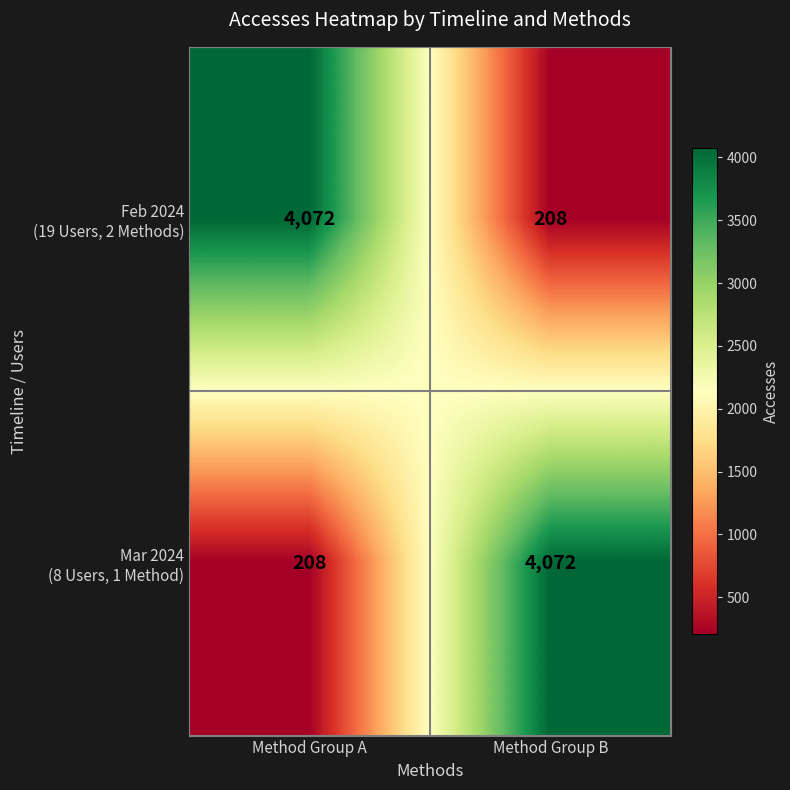

What is the total value across all series at Method Group B?

4280